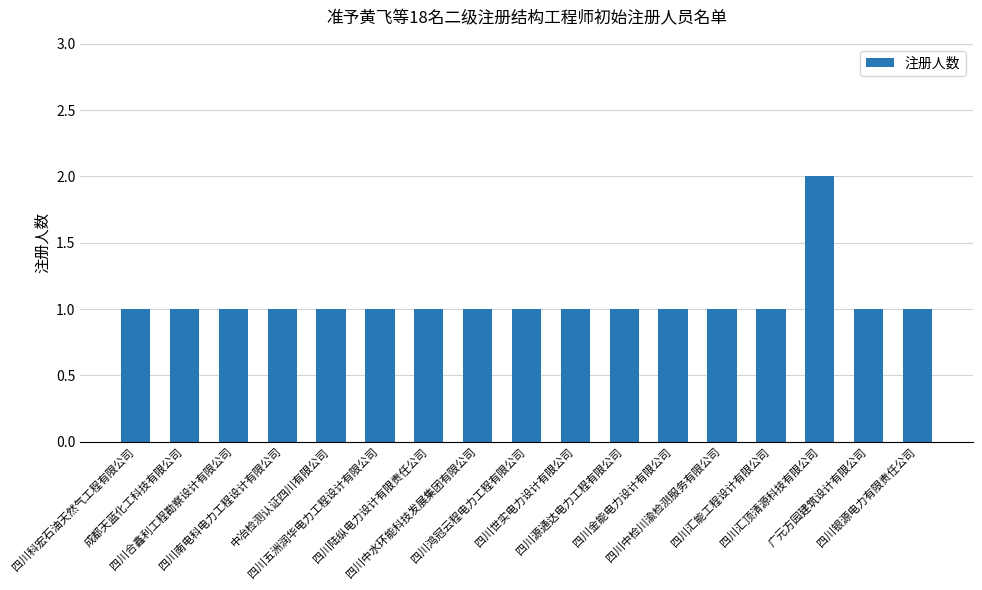

What is the value of the 8th bar from the left?

1